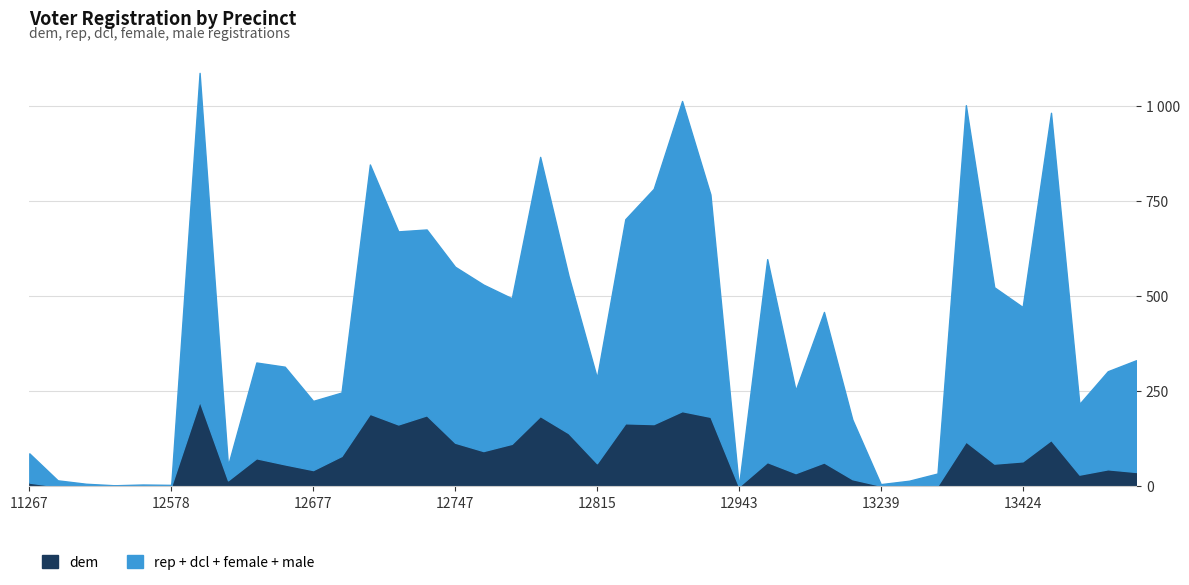

What are all the series names shown in the legend?

dem, rep + dcl + female + male